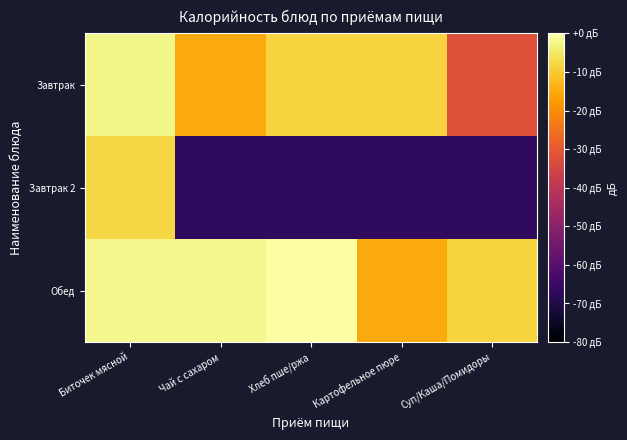

What is the minimum value shown in the chart?

-66.9